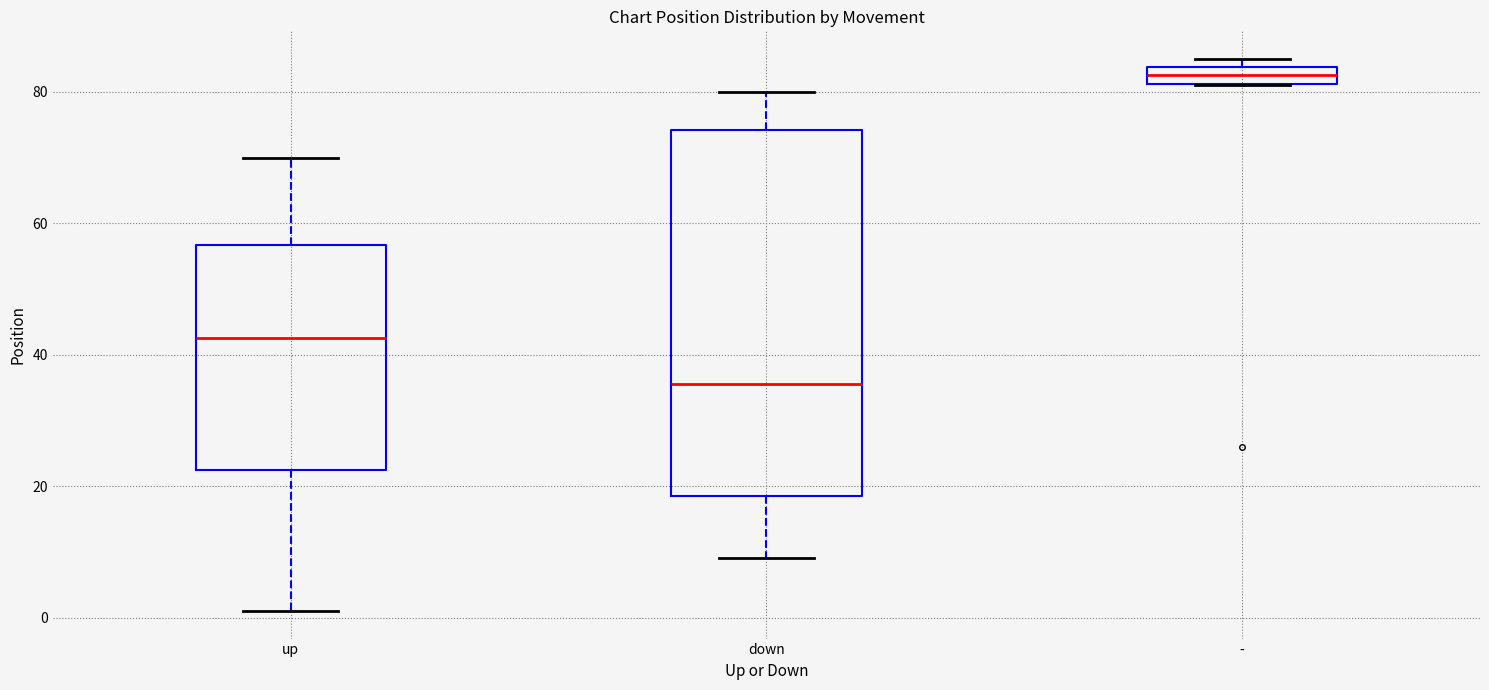

Where is the upper edge of the box for up on the y-axis? The values are not printed on the chart, so give them approximately, as read against the axis.

56